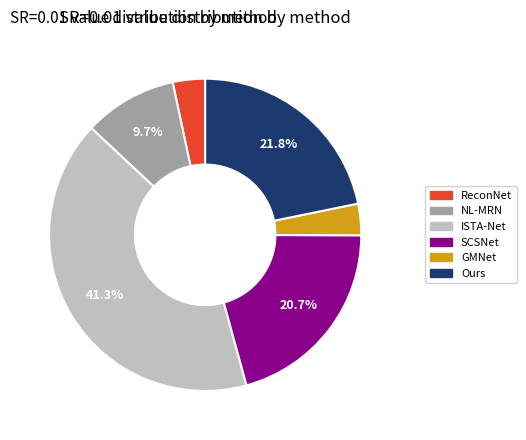

Does any single category account for the majority?

No